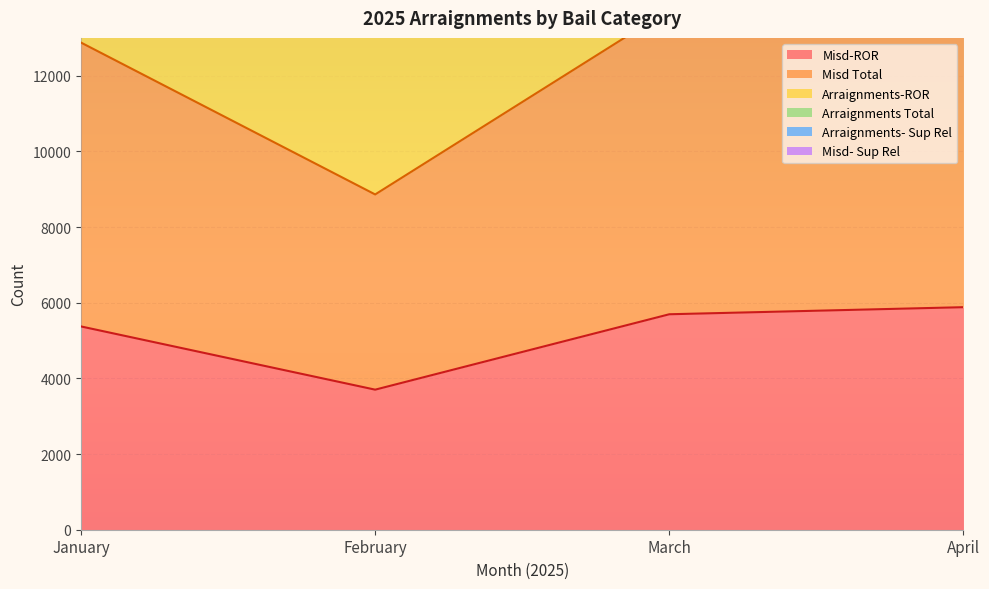

What is the difference between the highest and lowest values at March?

31214